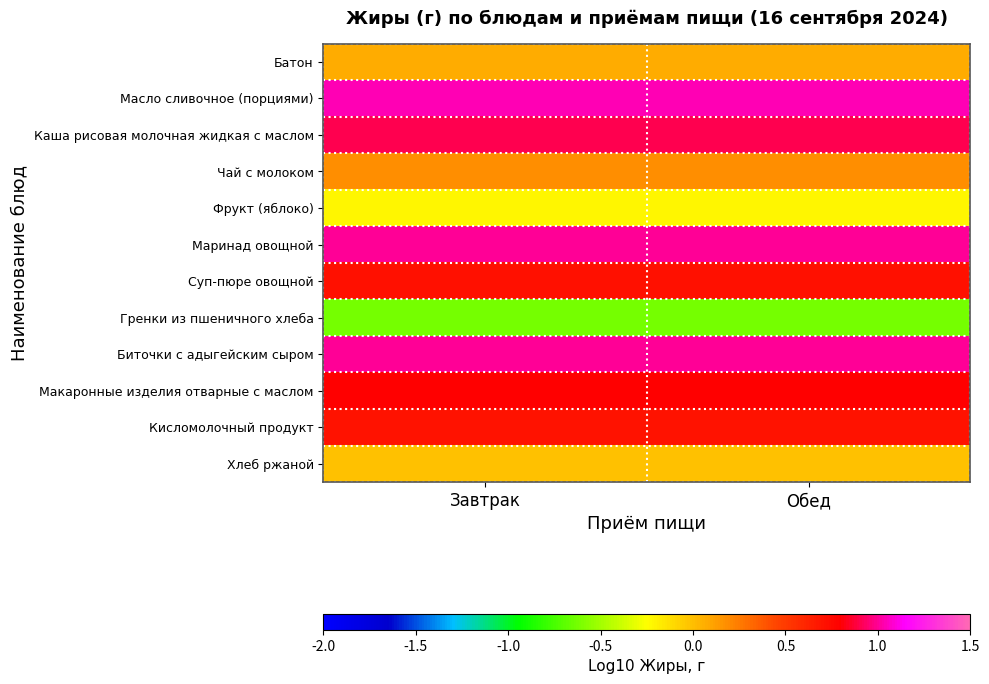

Reading left to right, transcribe all the data shown in this chart.

Батон: Завтрак=0.1	Обед=0.1
Масло сливочное (порциями): Завтрак=1.0	Обед=1.0
Каша рисовая молочная жидкая с маслом: Завтрак=0.9	Обед=0.9
Чай с молоком: Завтрак=0.2	Обед=0.2
Фрукт (яблоко): Завтрак=-0.2	Обед=-0.2
Маринад овощной: Завтрак=1.0	Обед=1.0
Суп-пюре овощной: Завтрак=0.7	Обед=0.7
Гренки из пшеничного хлеба: Завтрак=-0.6	Обед=-0.6
Биточки с адыгейским сыром: Завтрак=1.0	Обед=1.0
Макаронные изделия отварные с маслом: Завтрак=0.8	Обед=0.8
Кисломолочный продукт: Завтрак=0.7	Обед=0.7
Хлеб ржаной: Завтрак=-0.0	Обед=-0.0